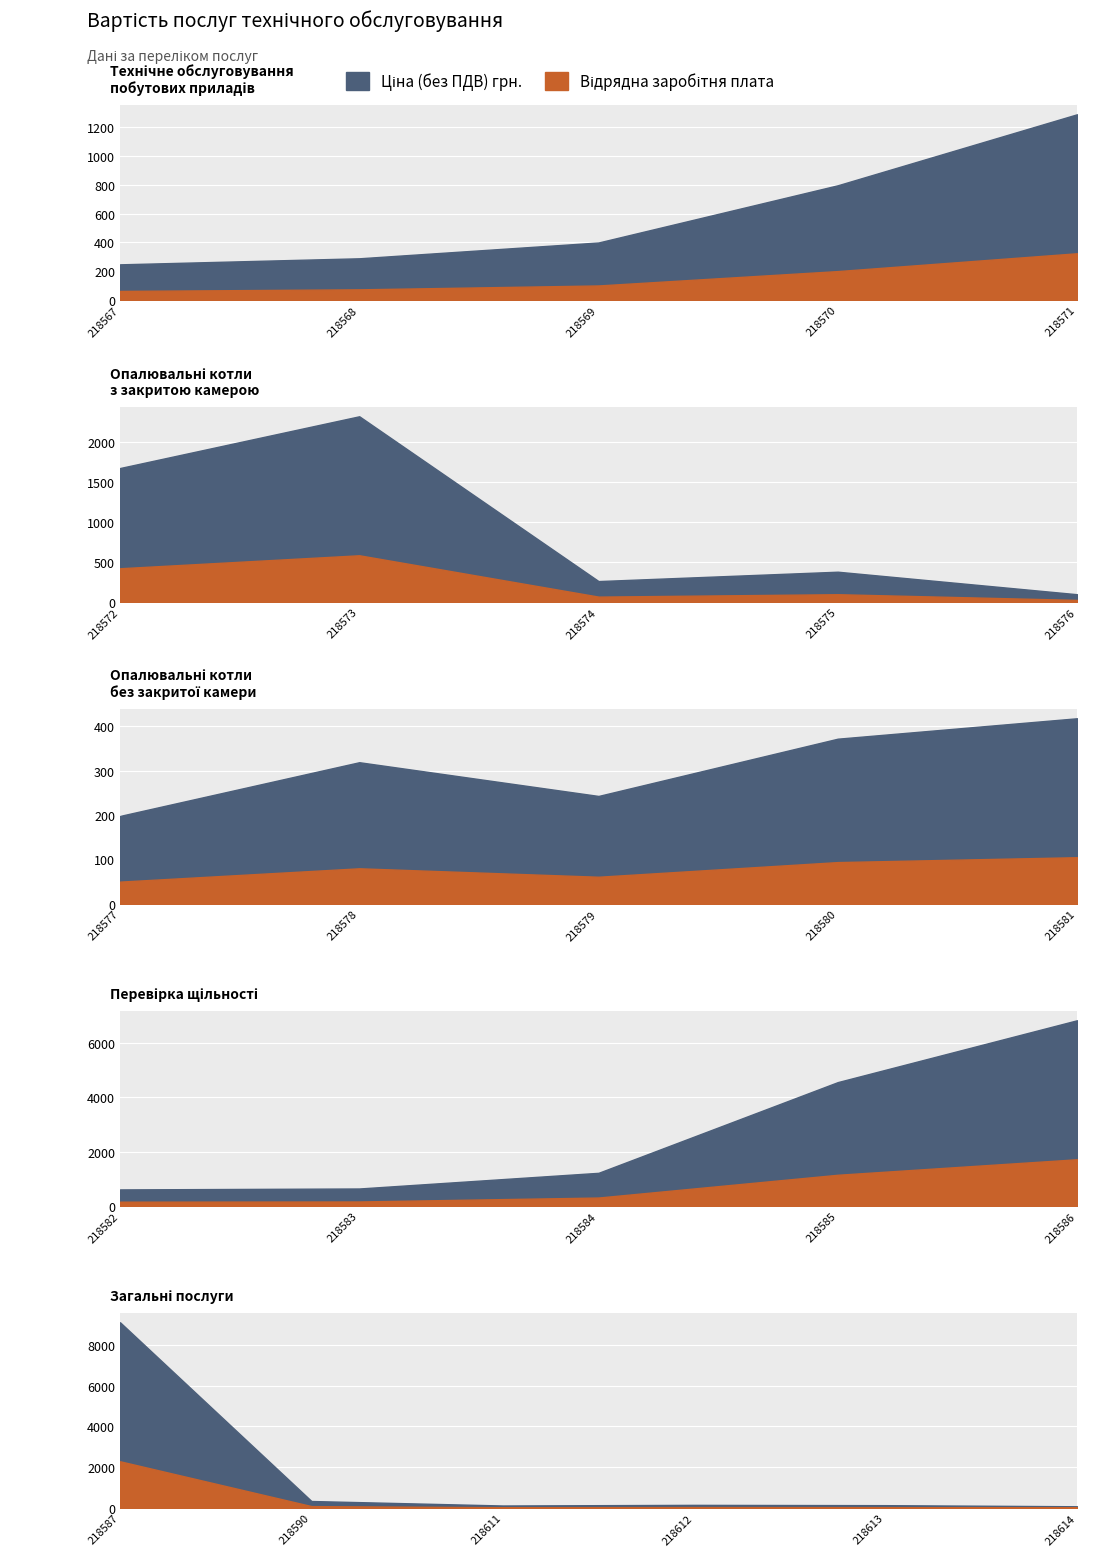

What is the smallest value displayed?

20